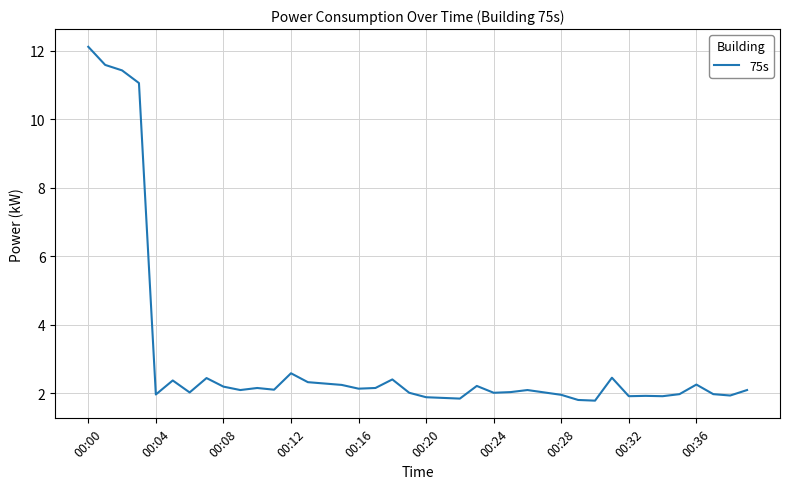

What is the maximum value shown in the chart?

12.1